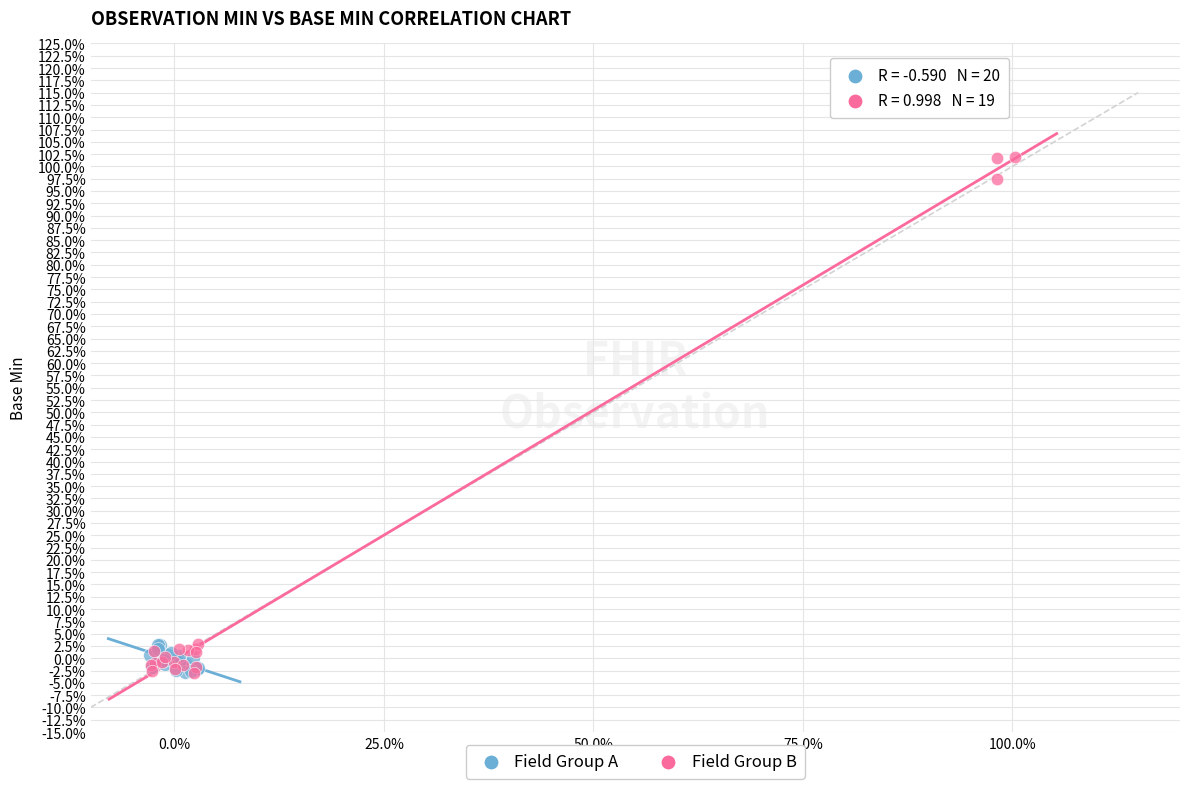

What are all the series names shown in the legend?

Field Group A, Field Group B